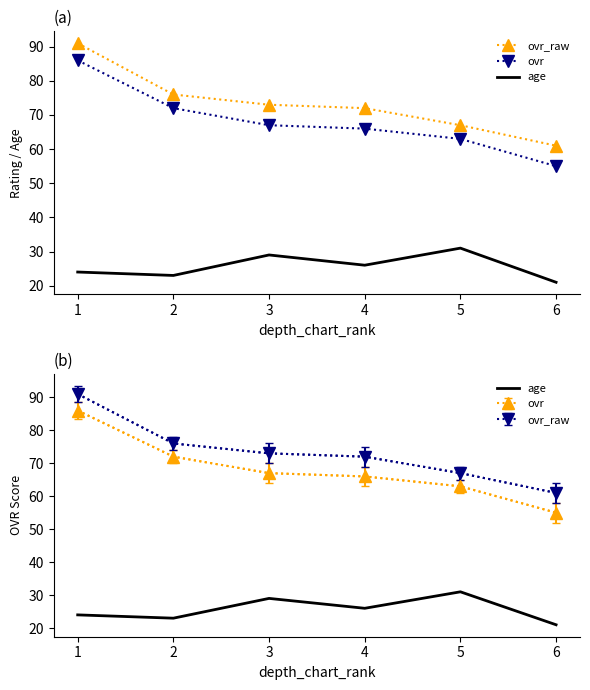

List the series in order of their peak value, lowest first.

age, ovr, ovr_raw